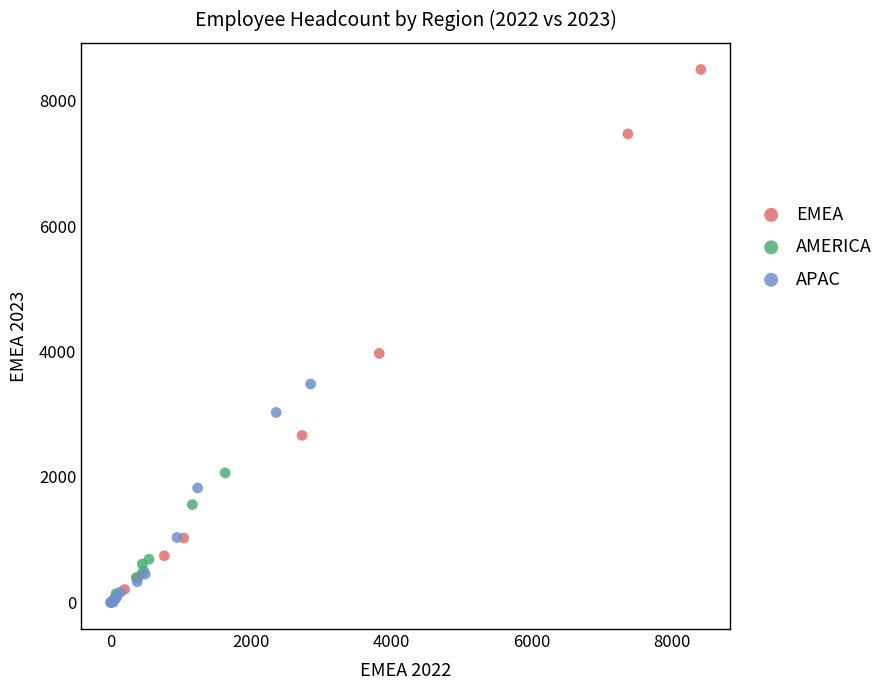

Which series reaches the maximum Y coordinate?

EMEA